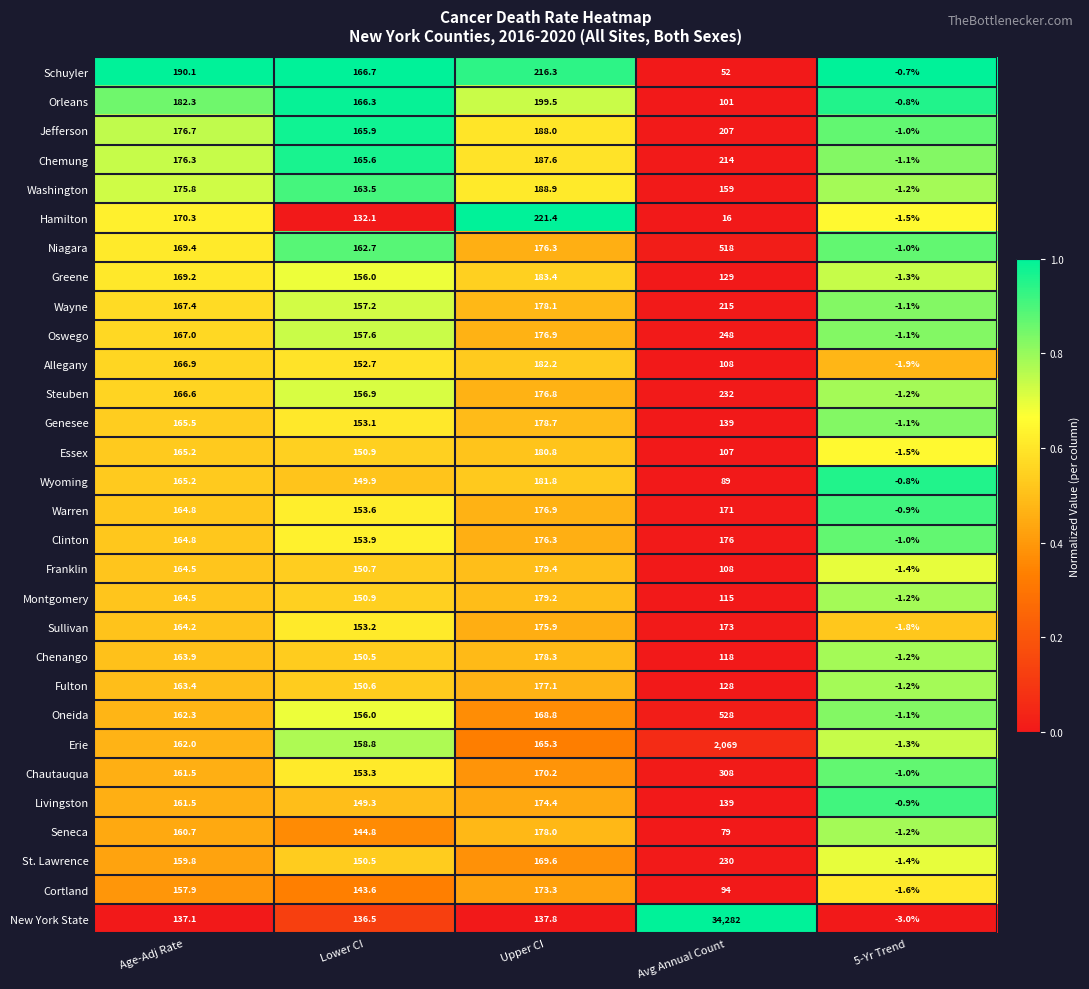

What is the greatest value displayed?

34282.0